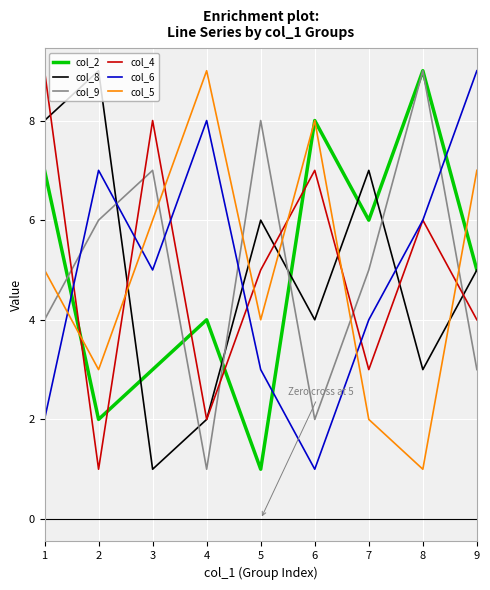

True or false: col_4 and col_6 cross at least once.

True